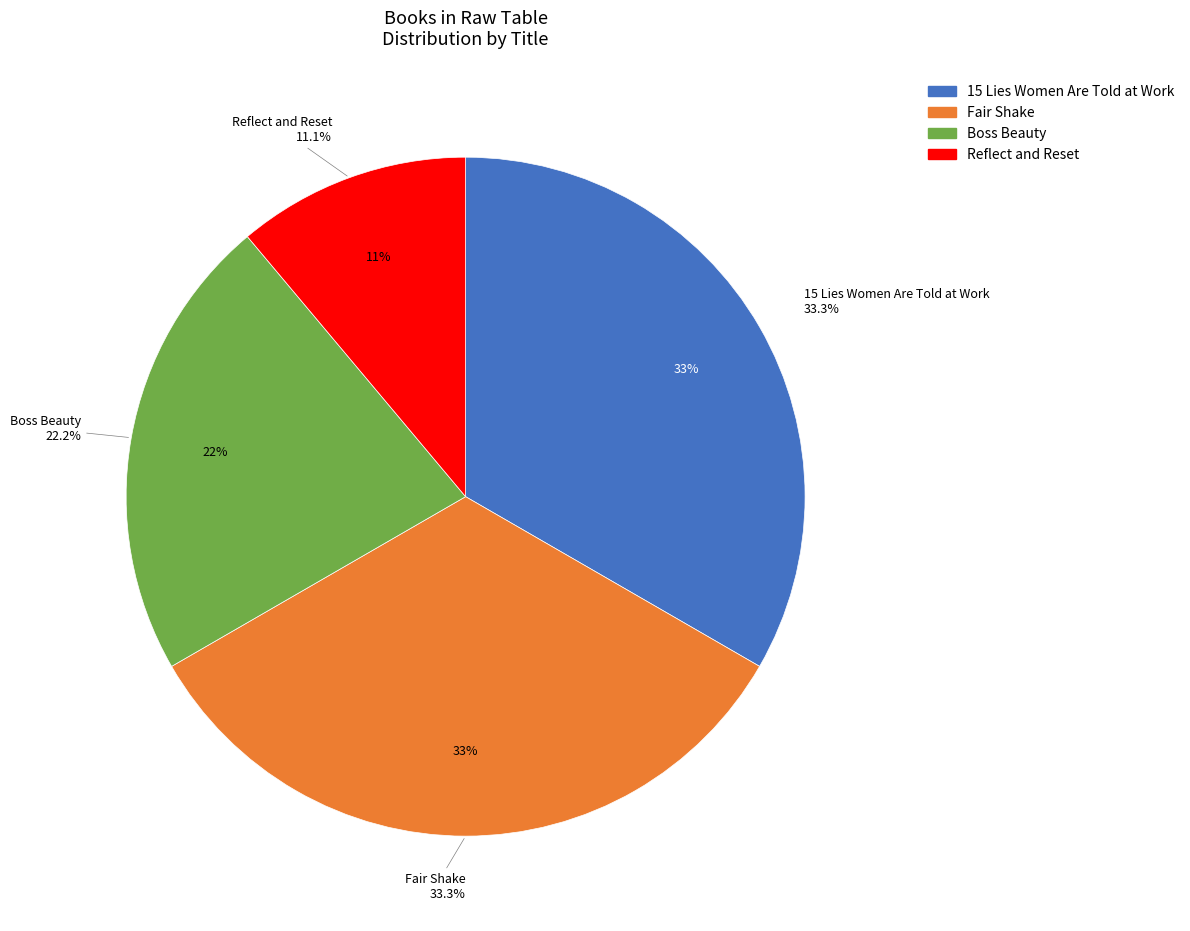

What is the ratio of the value at Reflect and Reset to the value at Boss Beauty?

0.5